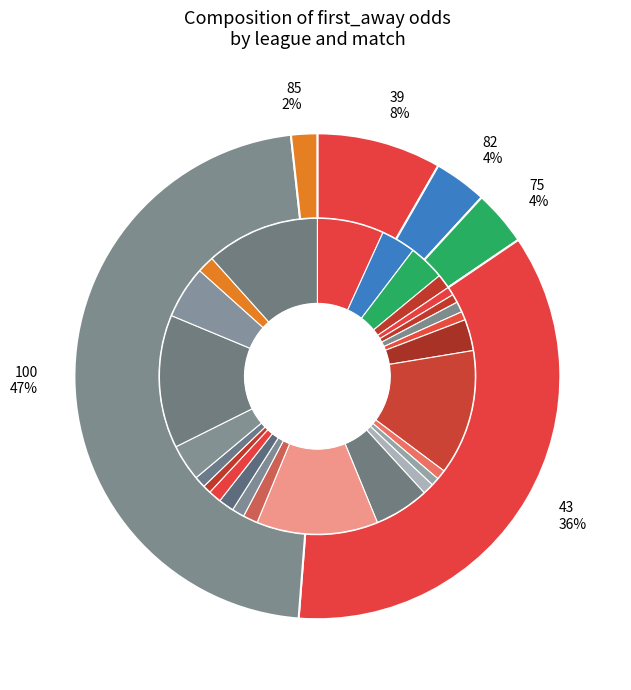

The 哈薩克U21 vs 匈牙利U21 slice represents 16% of the pie. True or false?

False